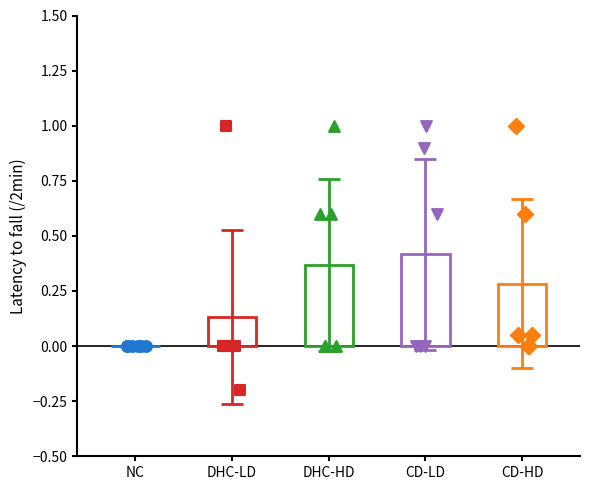

Is the value of DHC-HD at NC greater than the value of DHC-LD at DHC-LD?

No